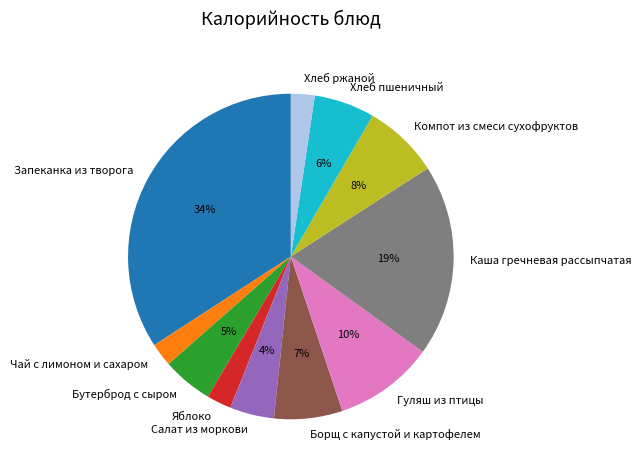

Is there any slice that represents more than half of the pie?

No